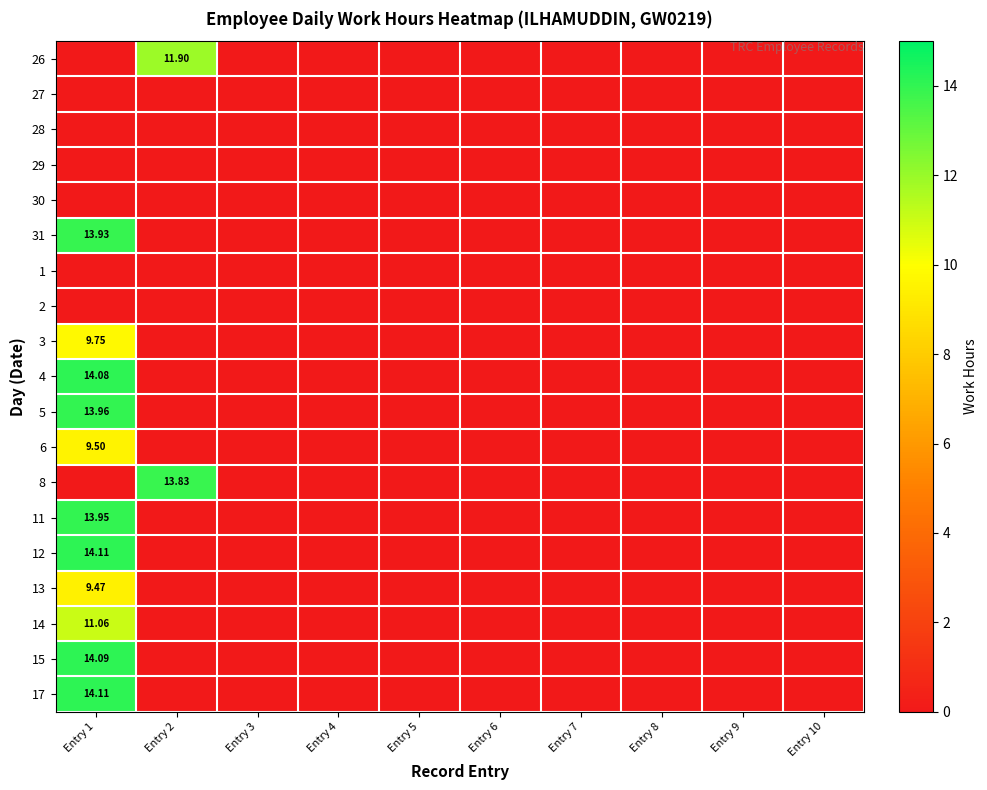

How many series are shown in this chart?

19